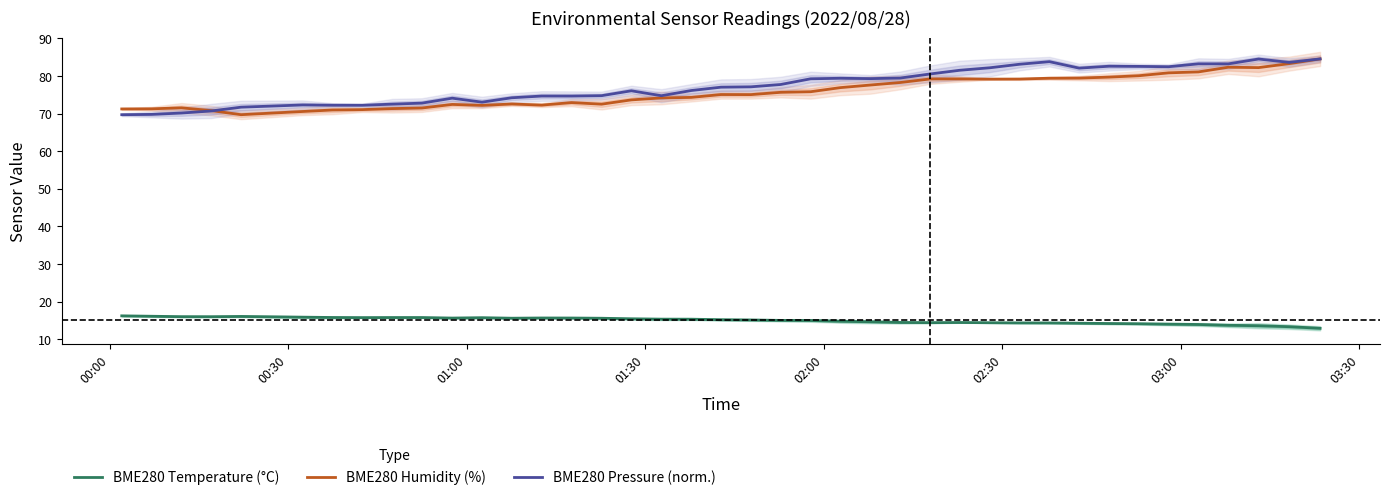

What is the minimum value for BME280 Temperature (°C)?

12.9